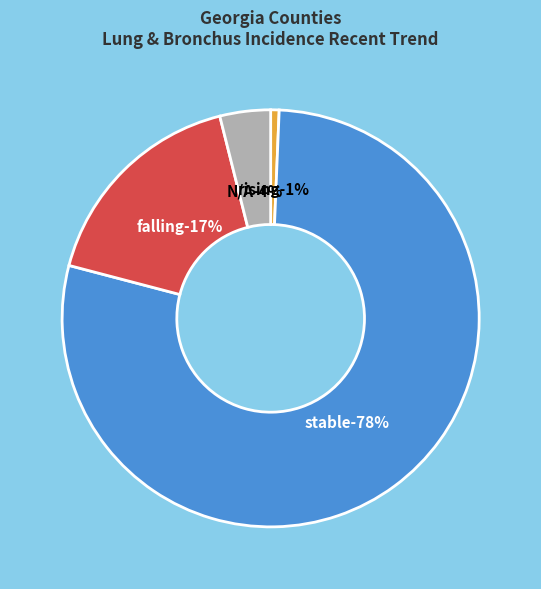

Count the number of slices in the pie.

4